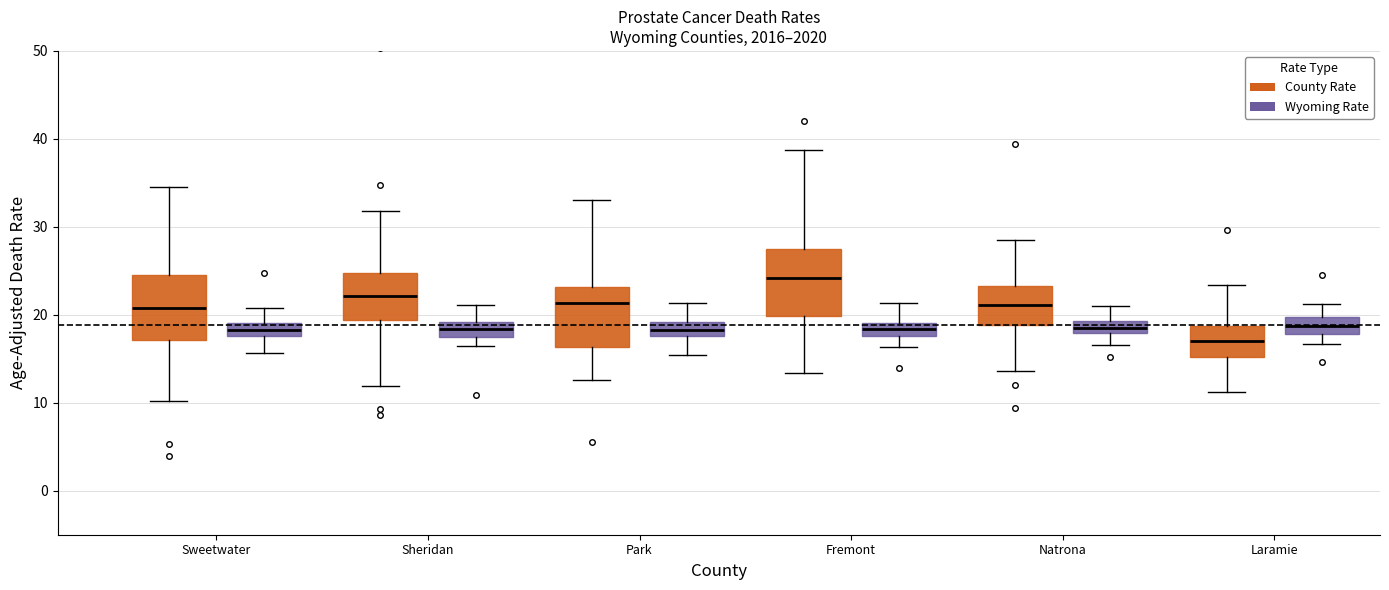

Where does the lower whisker of the box for Fremont (Wyoming Rate) end on the y-axis? The values are not printed on the chart, so give them approximately, as read against the axis.

16